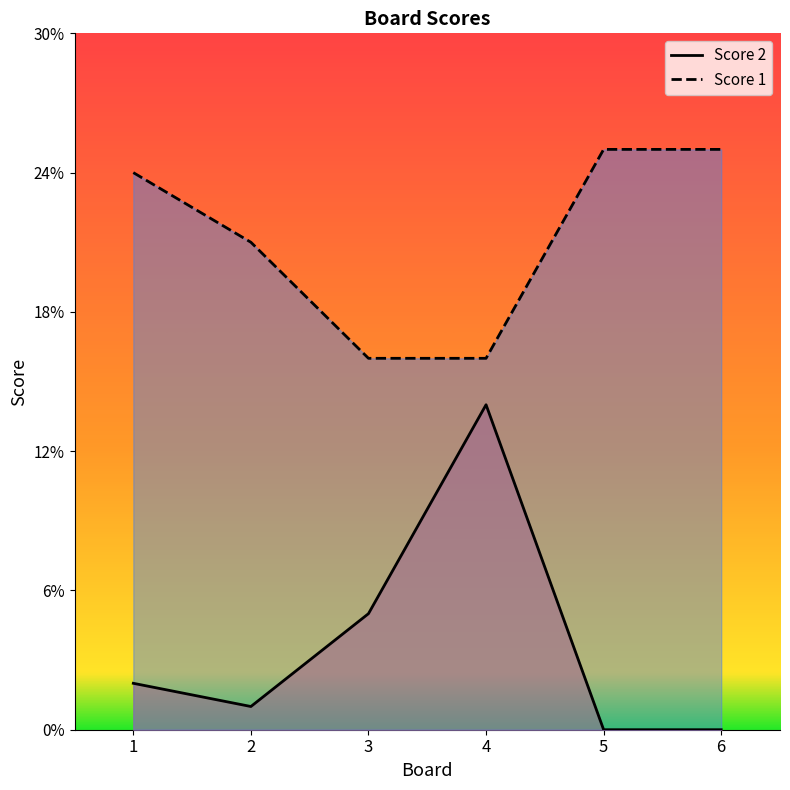

What are all the series names shown in the legend?

Score 2, Score 1